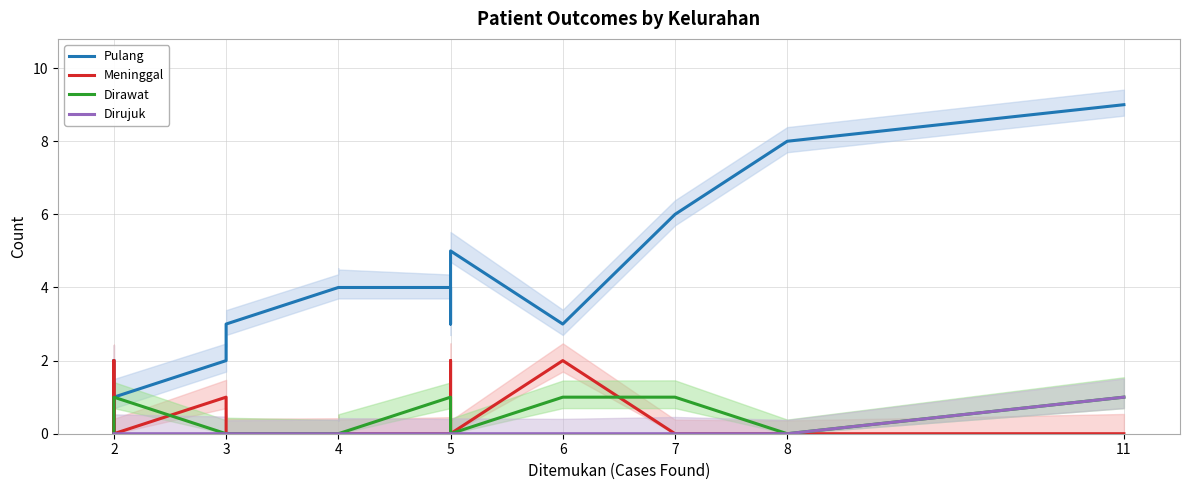

How many interior local valleys does the Dirawat series have?

1